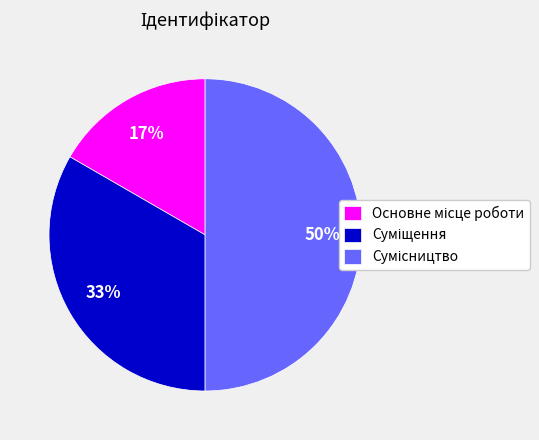

To the nearest percent, what is the difference between the largest and smallest slice percentages?

33%